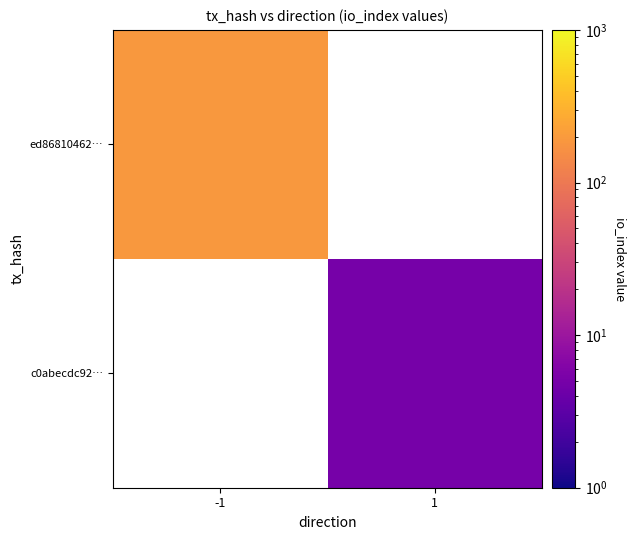

What is the greatest value displayed?

192.0